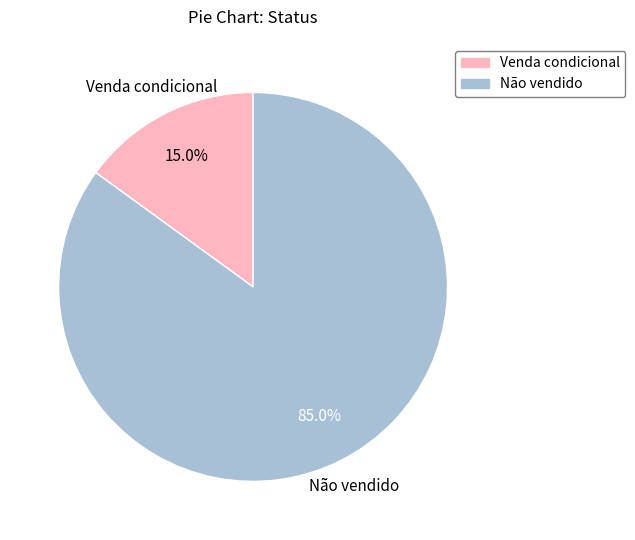

Rank the categories by value from highest to lowest.

Não vendido, Venda condicional